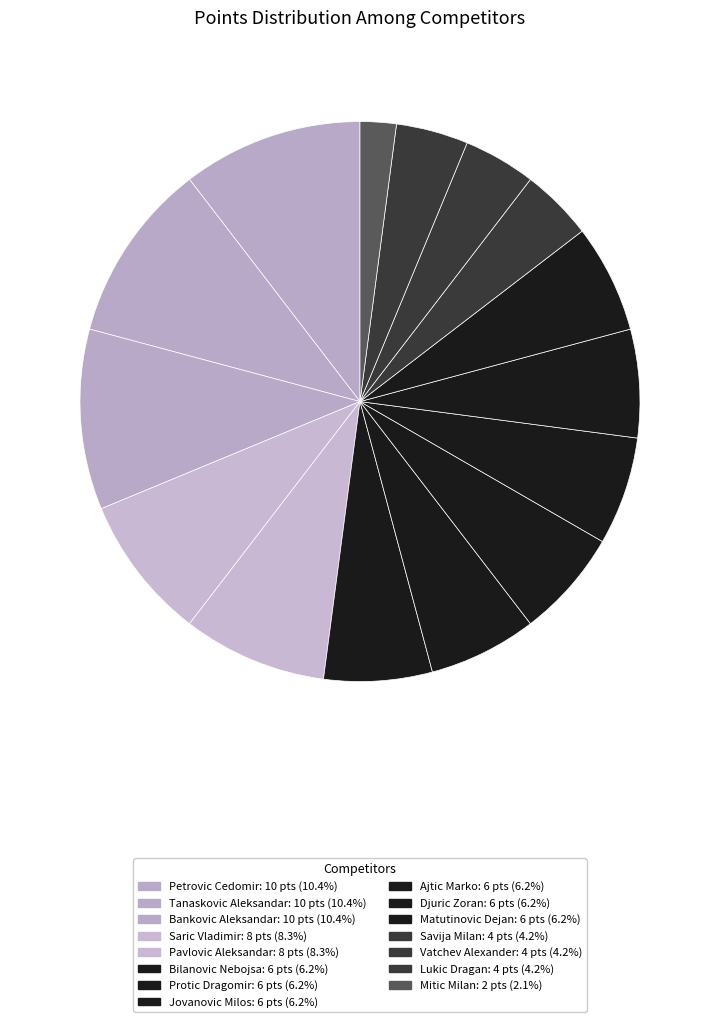

What is the largest slice in the pie chart?

Petrovic Cedomir